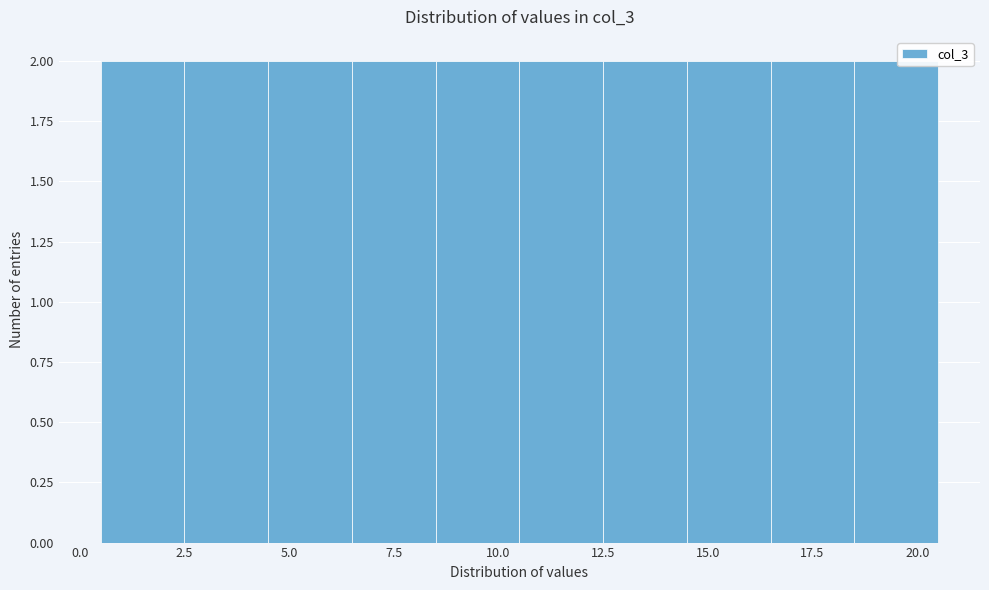

What is the height of the bar covering 8.5 to 10.5 on the x-axis? The values are not printed on the chart, so give them approximately, as read against the axis.

2